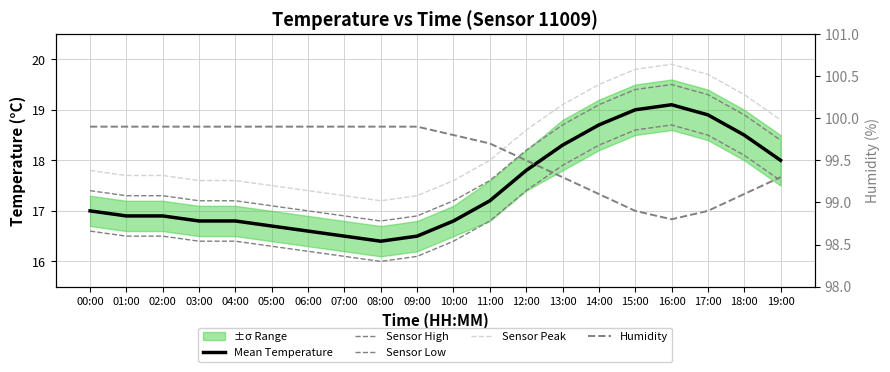

Reading left to right, extract all data points from this chart.

Mean Temperature: 17.0	16.9	16.9	16.8	16.8	16.7	16.6	16.5	16.4	16.5	16.8	17.2	17.8	18.3	18.7	19.0	19.1	18.9	18.5	18.0
Sensor High: 17.4	17.3	17.3	17.2	17.2	17.1	17.0	16.9	16.8	16.9	17.2	17.6	18.2	18.7	19.1	19.4	19.5	19.3	18.9	18.4
Sensor Low: 16.6	16.5	16.5	16.4	16.4	16.3	16.2	16.1	16.0	16.1	16.4	16.8	17.4	17.9	18.3	18.6	18.7	18.5	18.1	17.6
Sensor Peak: 17.8	17.7	17.7	17.6	17.6	17.5	17.4	17.3	17.2	17.3	17.6	18.0	18.6	19.1	19.5	19.8	19.9	19.7	19.3	18.8
Humidity: 99.9	99.9	99.9	99.9	99.9	99.9	99.9	99.9	99.9	99.9	99.8	99.7	99.5	99.3	99.1	98.9	98.8	98.9	99.1	99.3